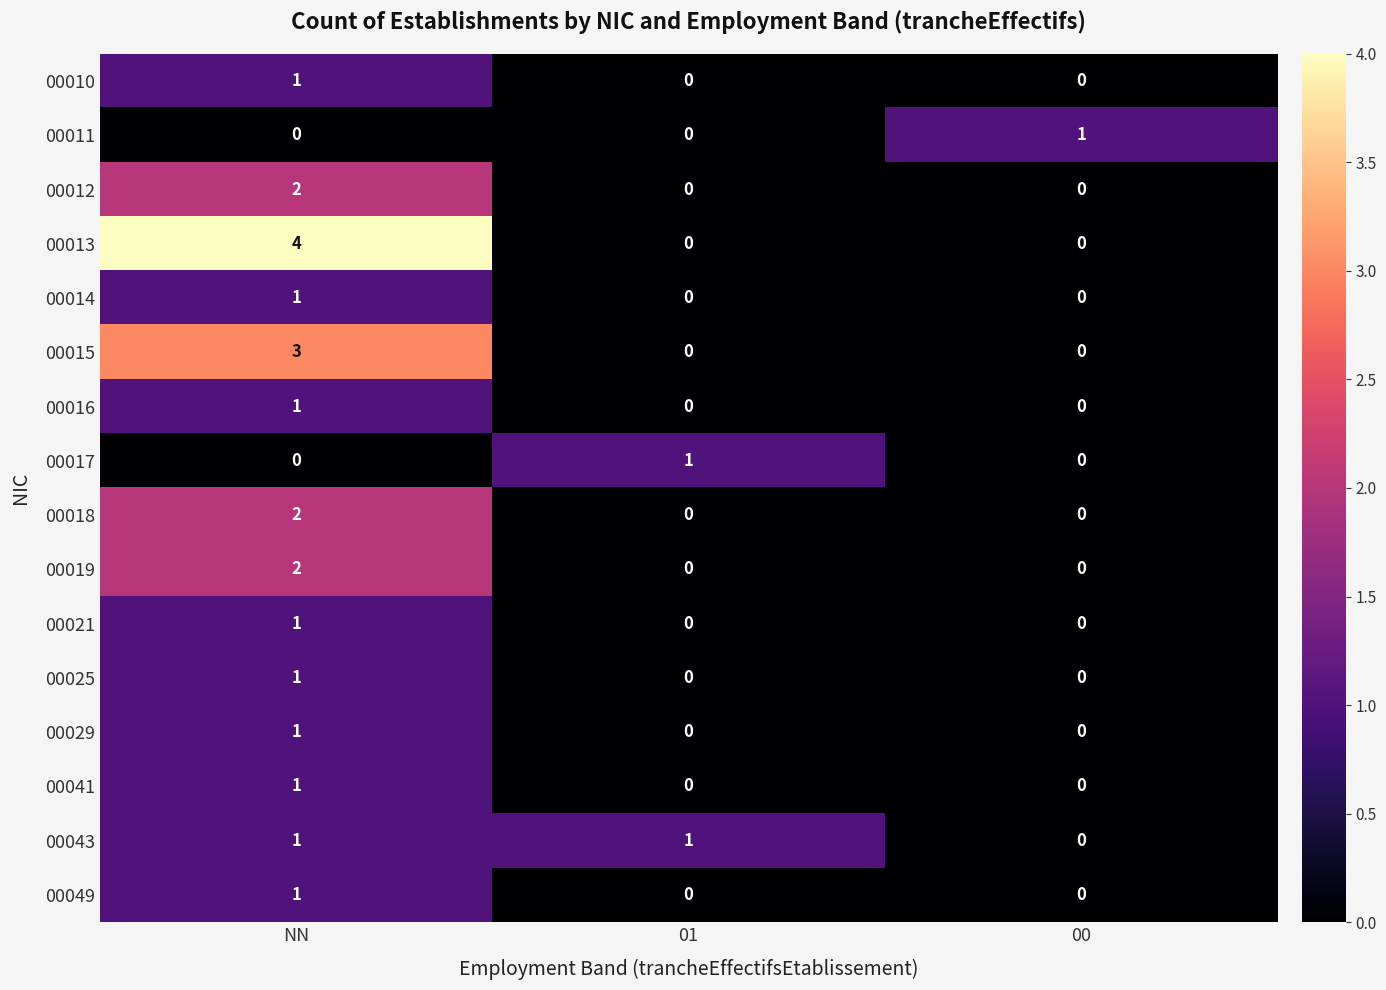

What is the greatest value displayed?

4